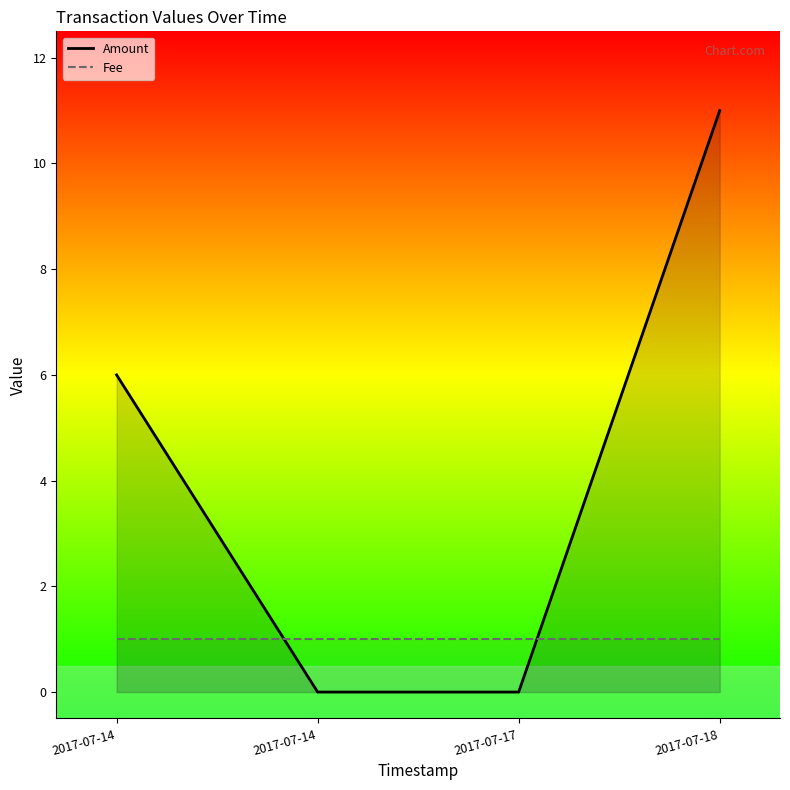

The Amount series shows 11 at 2017-07-18. True or false?

True